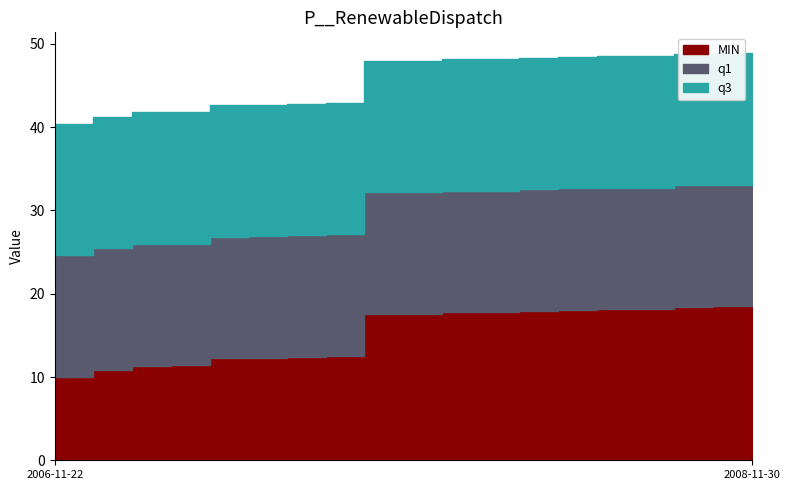

What is the total value across all series at 2008-11-29?

48.8